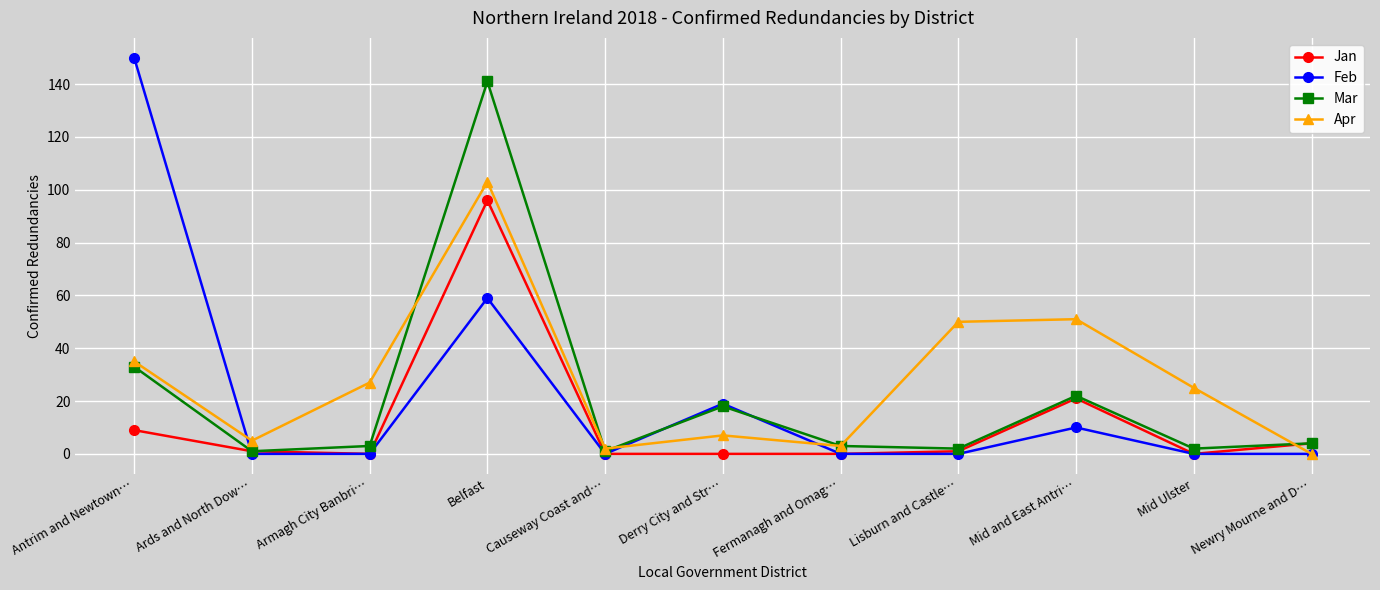

At how many categories does at least one series exceed 114?

2